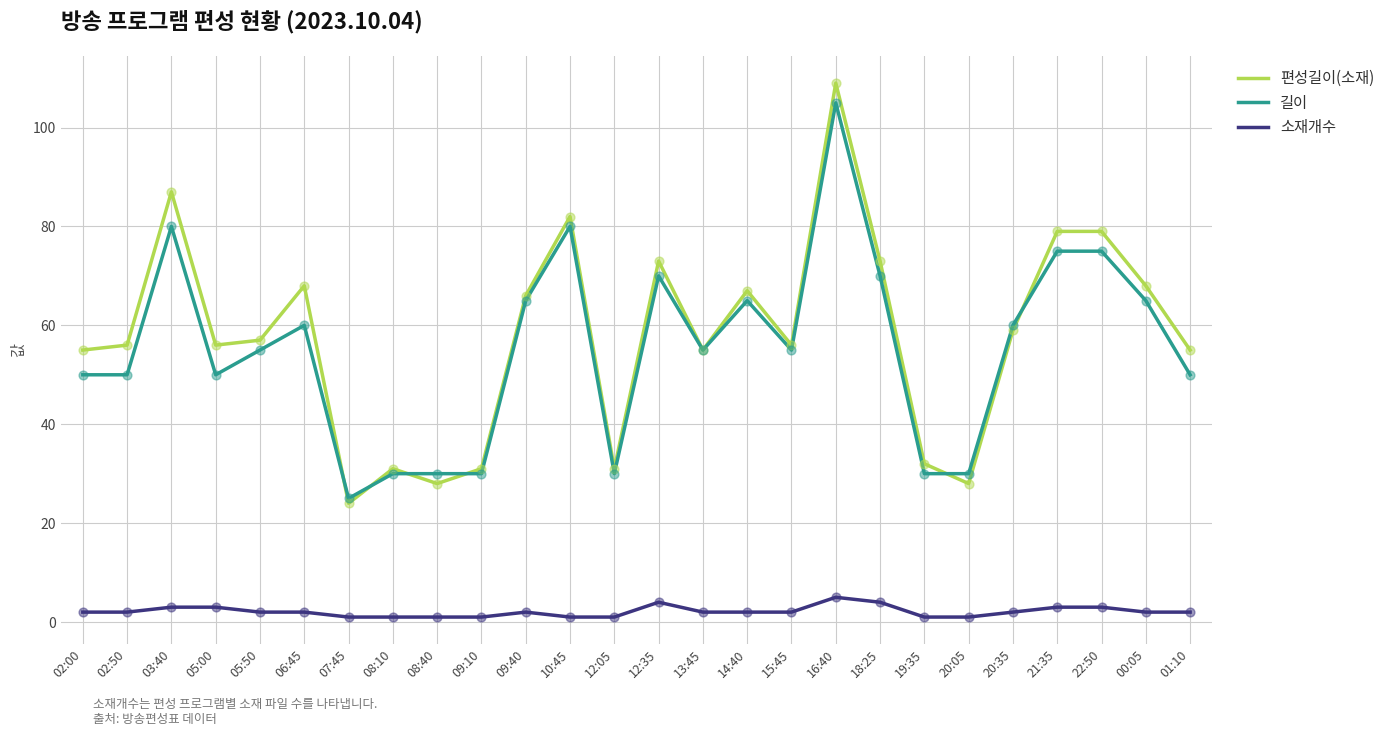

Which series has the widest spread of values?

편성길이(소재)